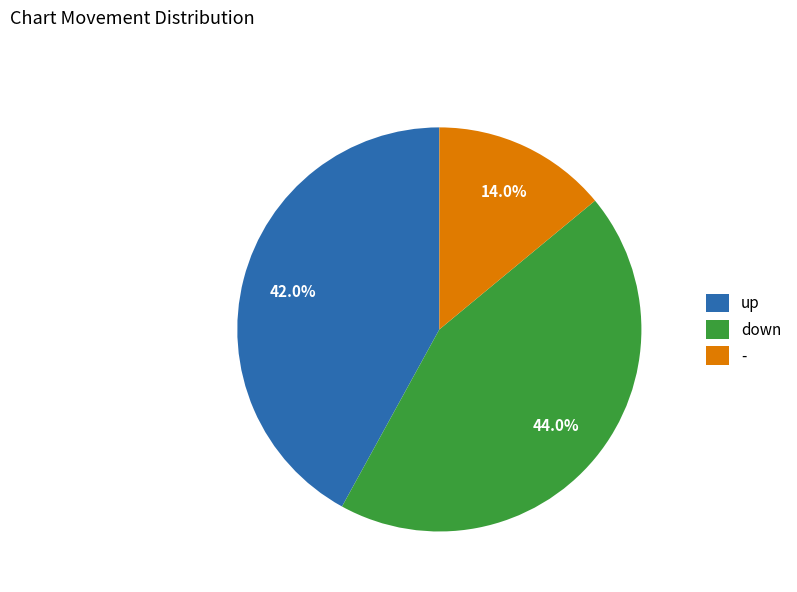

How many segments does this pie chart have?

3